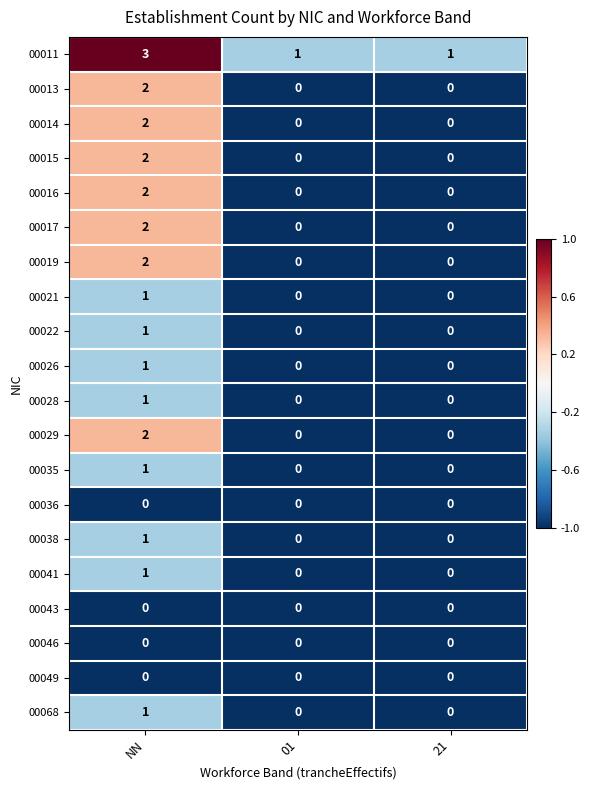

What is the greatest value displayed?

3